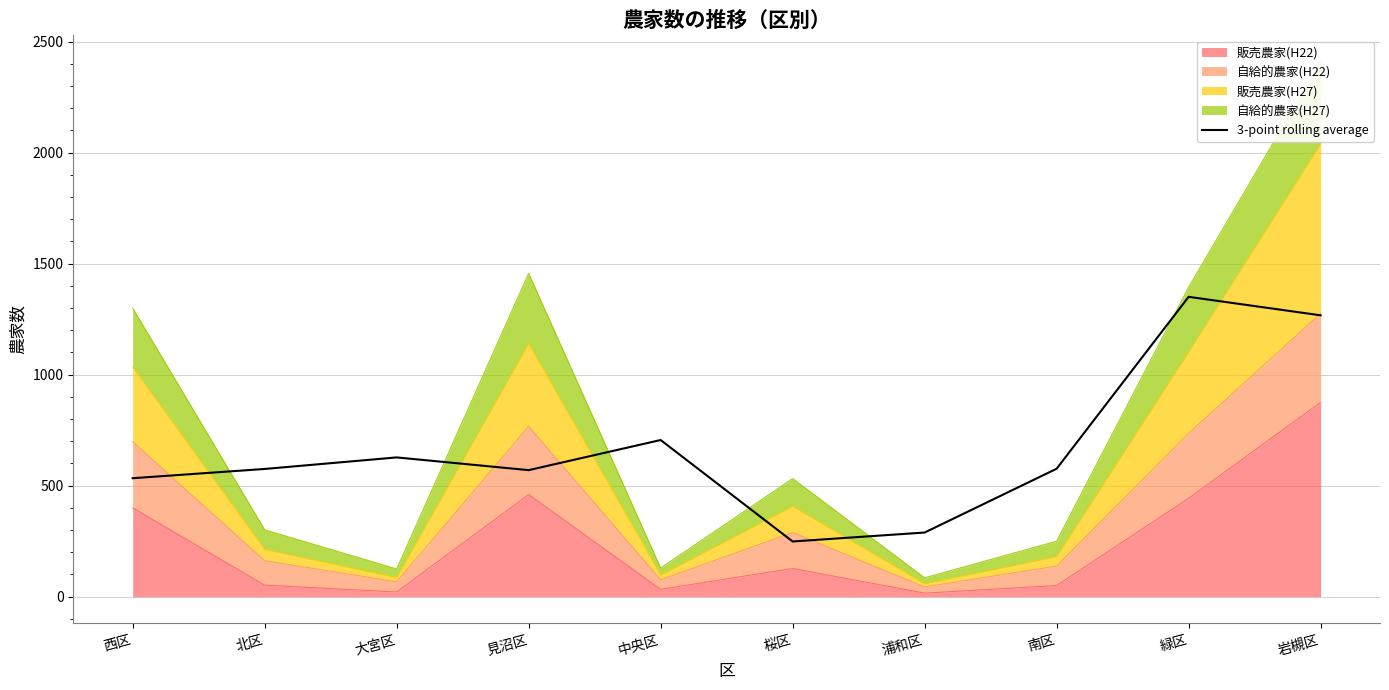

True or false: the data shows 1350.7 at 緑区.

True